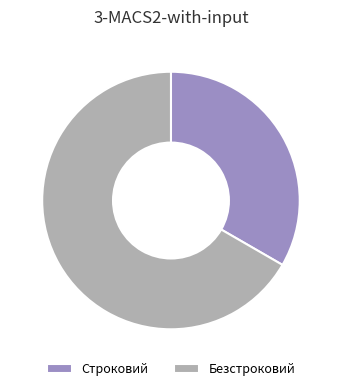

What is the largest slice in the pie chart?

Безстроковий